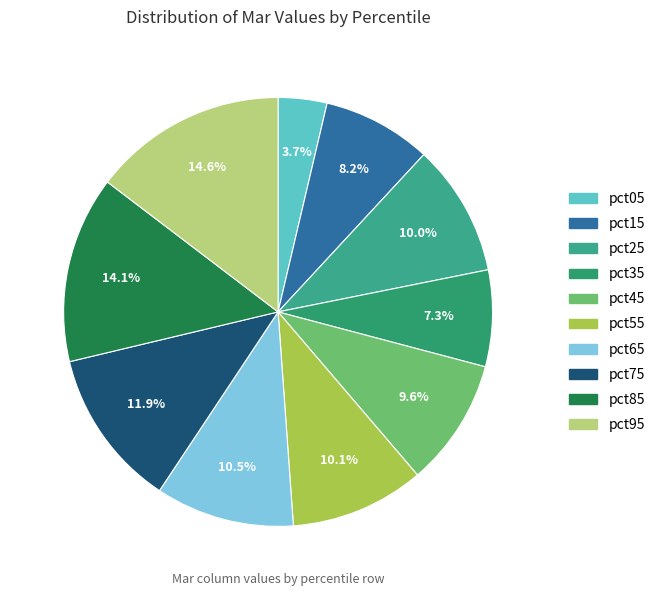

Is there any slice that represents more than half of the pie?

No